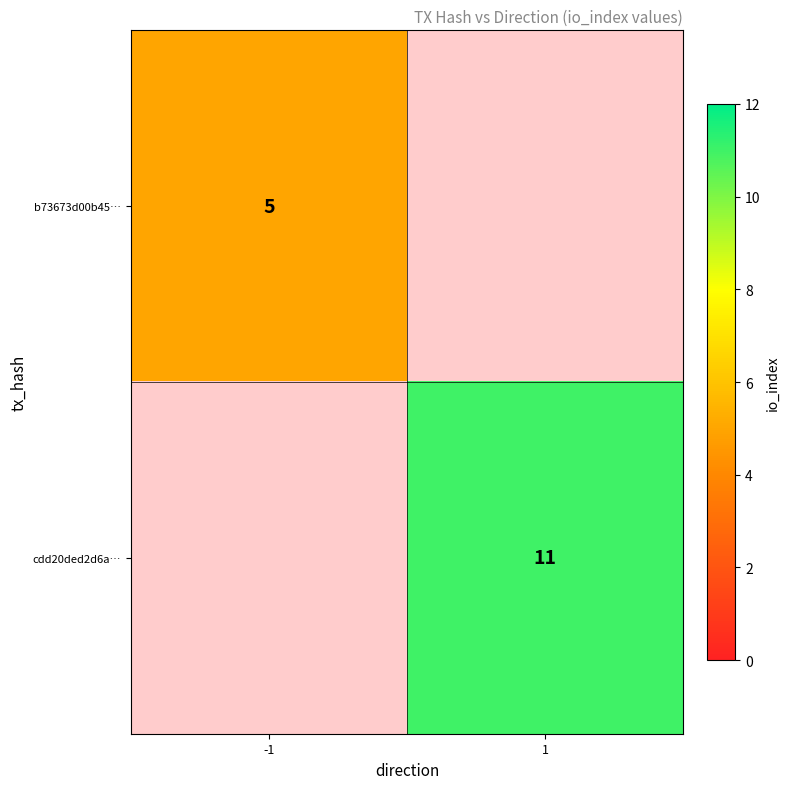

The b73673d00b45… series shows 7 at -1. True or false?

False